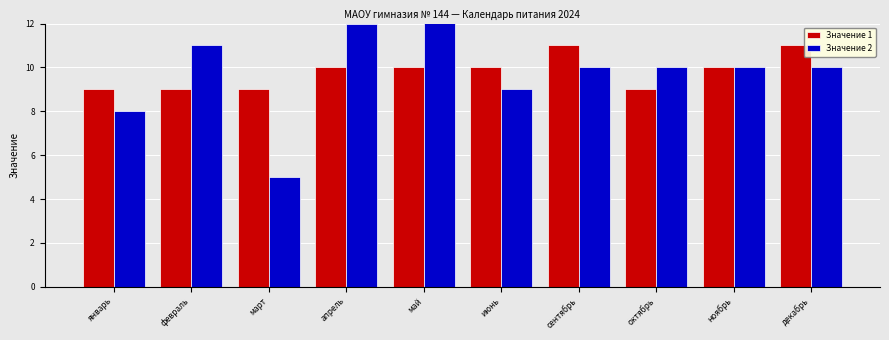

Reading left to right, list all the values displayed in this chart.

Значение 1: январь=9	февраль=9	март=9	апрель=10	май=10	июнь=10	сентябрь=11	октябрь=9	ноябрь=10	декабрь=11
Значение 2: январь=8	февраль=11	март=5	апрель=12	май=13	июнь=9	сентябрь=10	октябрь=10	ноябрь=10	декабрь=10